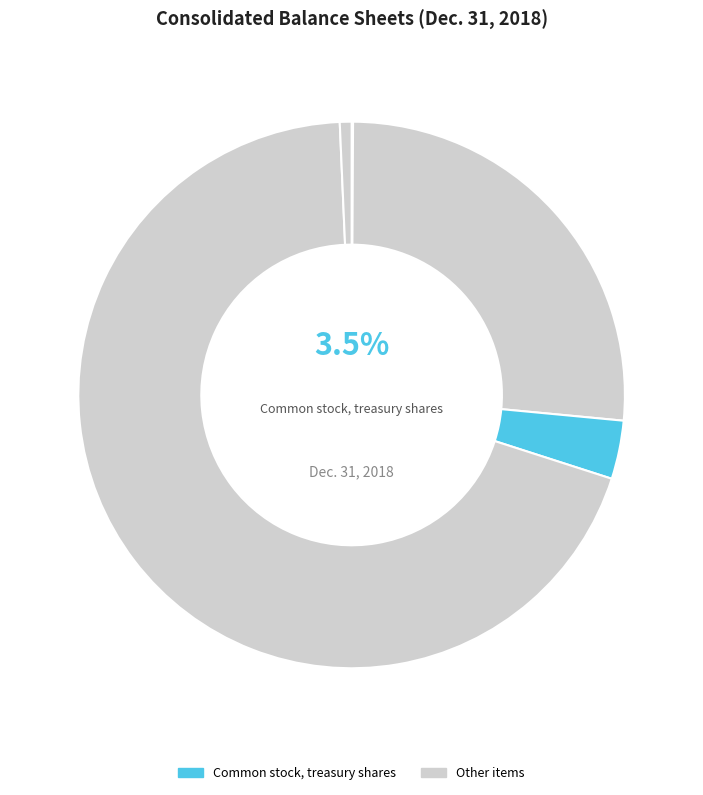

Which has a higher value, Preferred stock, shares authorized or Common stock, treasury shares?

Common stock, treasury shares